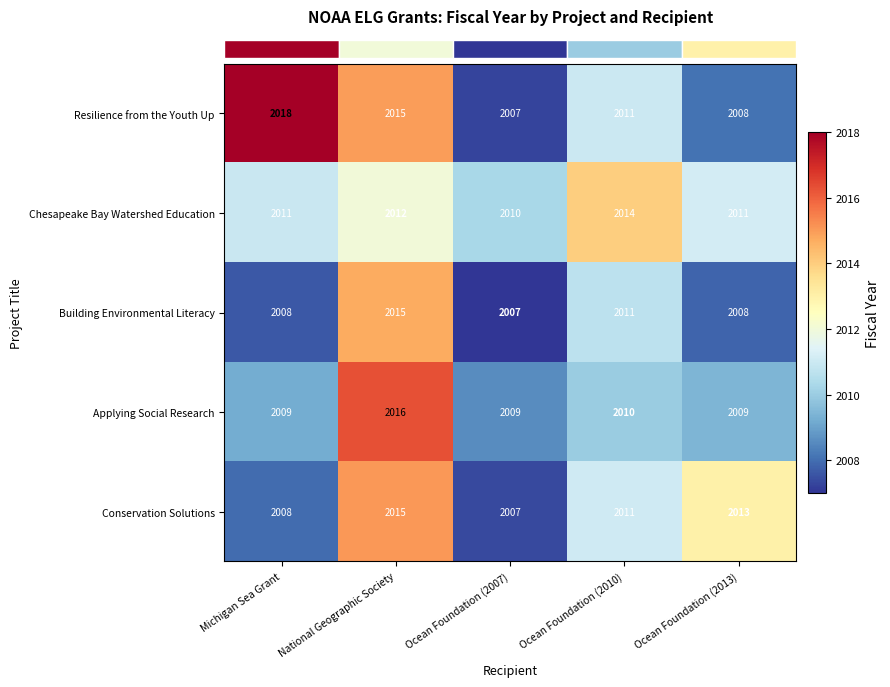

At which category does the chart reach its peak across all series?

Michigan Sea Grant